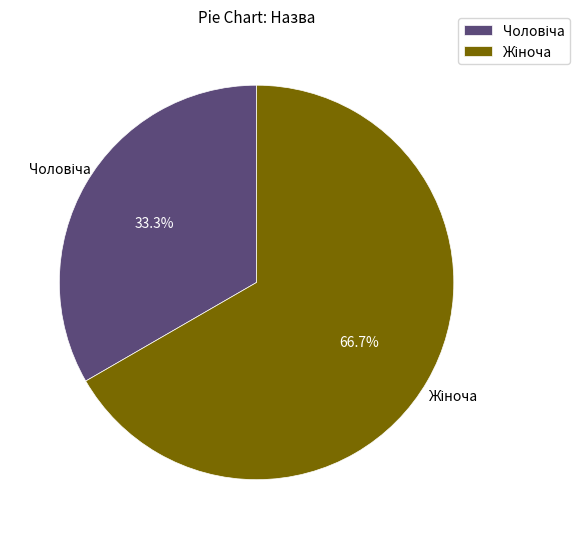

Is there any slice that represents more than half of the pie?

Yes